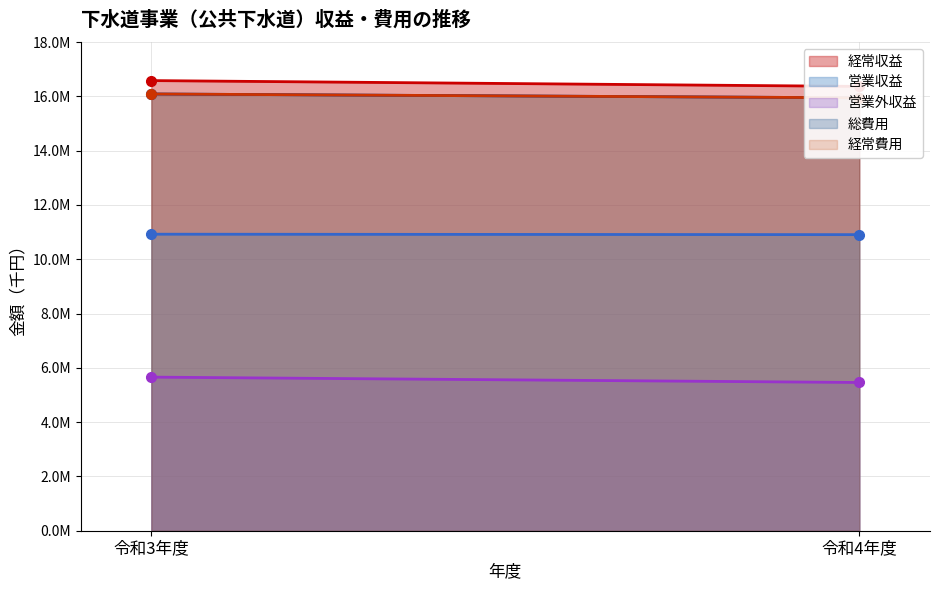

Reading left to right, list all the values displayed in this chart.

経常収益: 16579088	16364726
営業収益: 10921560	10904938
営業外収益: 5657528	5459788
総費用: 16086251	15945109
経常費用: 16086251	15945109